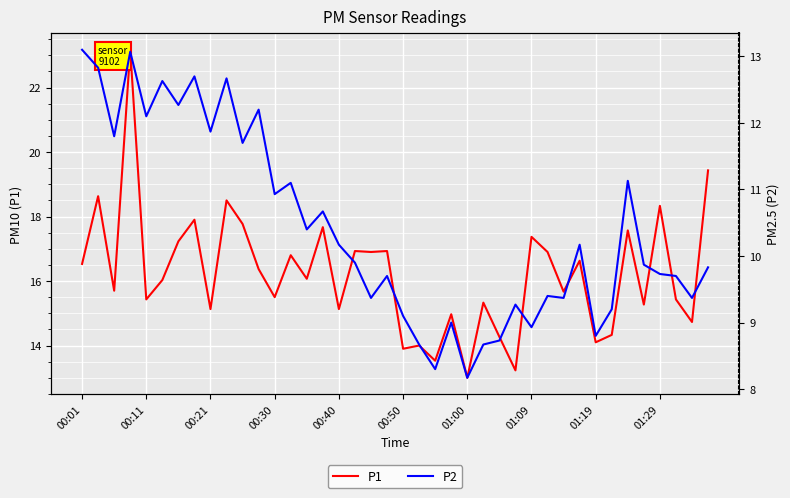

At how many categories does at least one series exceed 12?

40